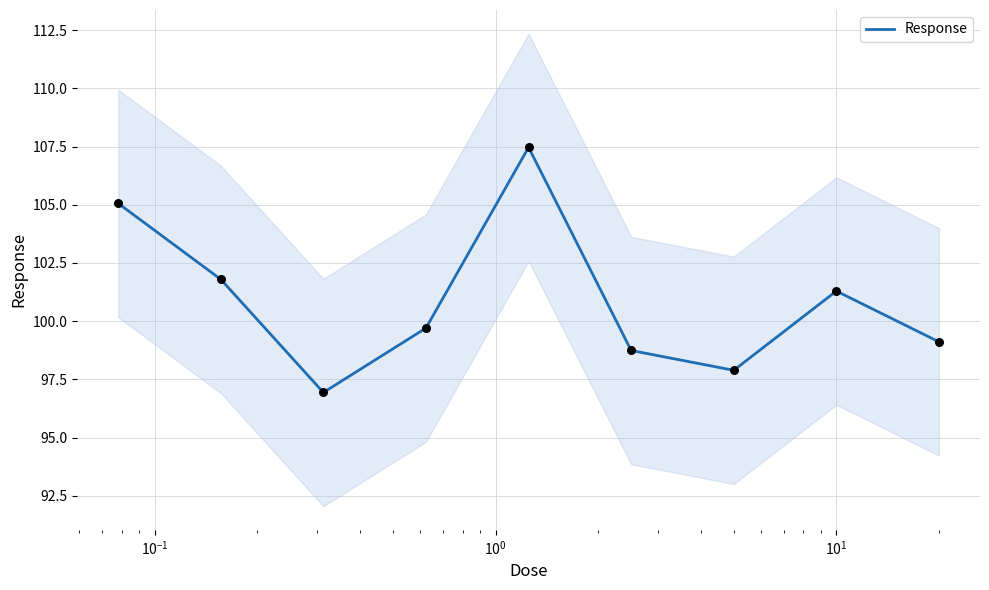

What is the minimum value for Response?

96.9